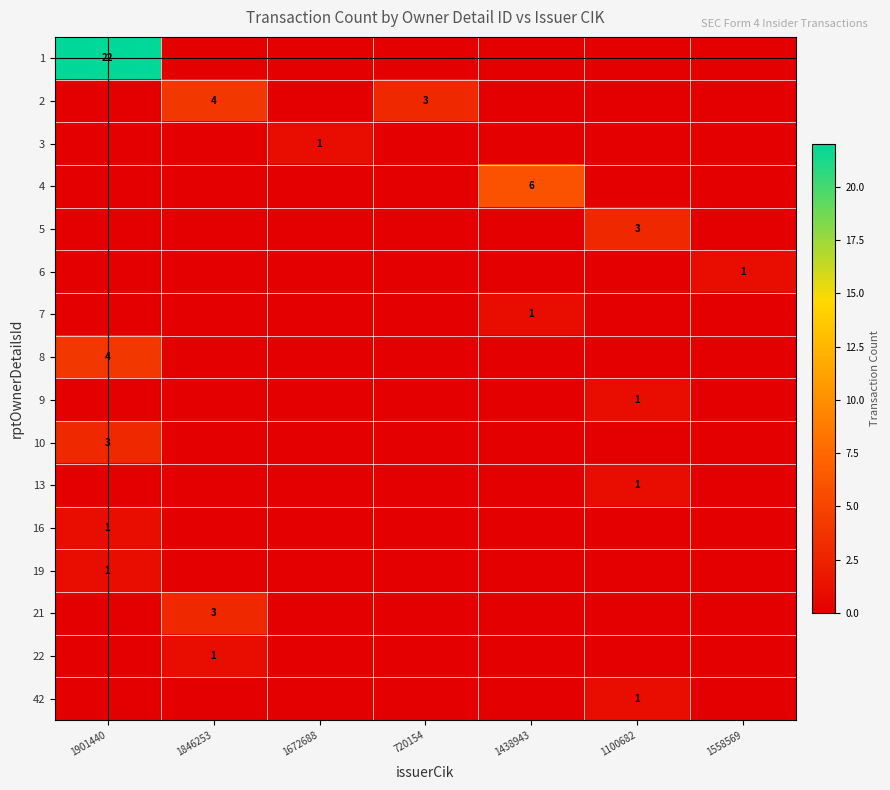

The value of 22 at 1846253 is 1. True or false?

True